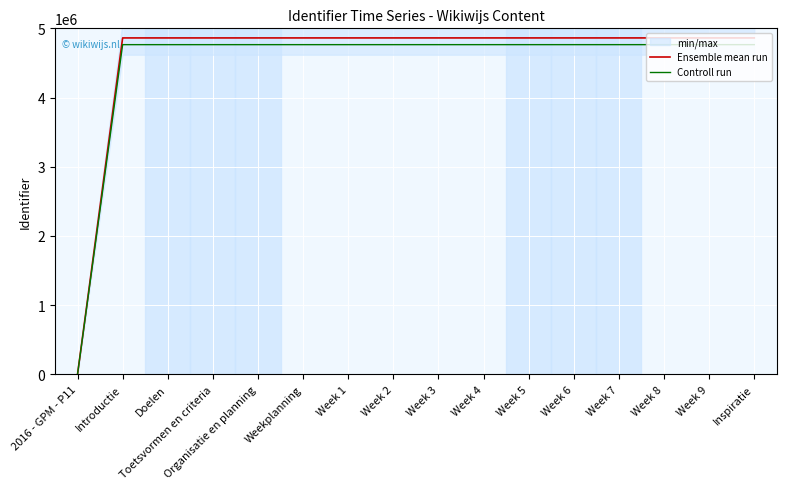

The value of Ensemble mean run at Week 3 is 4861429.0. True or false?

True